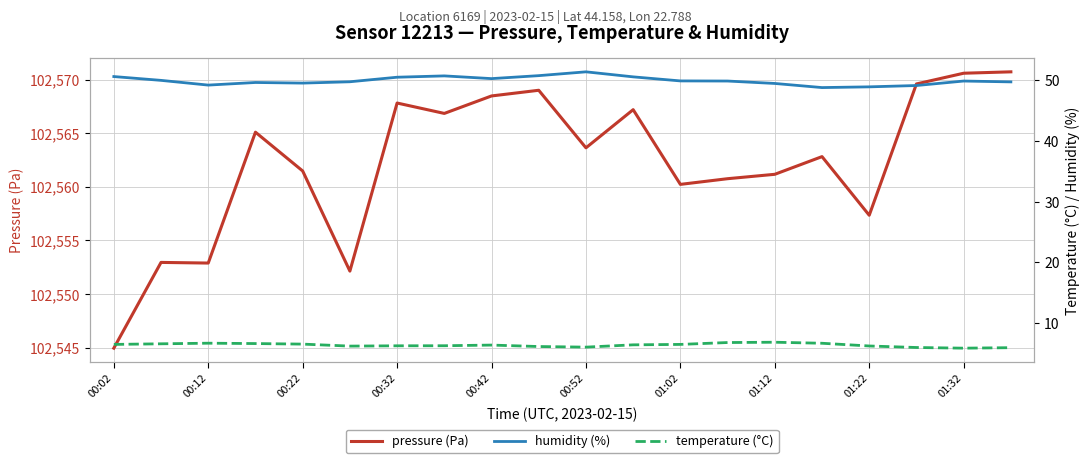

Is it true that pressure (Pa) equals 102570.6 at 01:32?

True